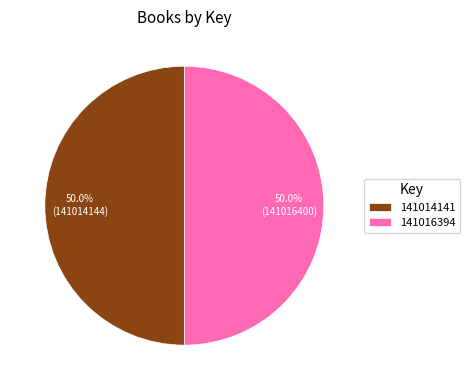

What percentage is NOT represented by 141016394?

50.0%